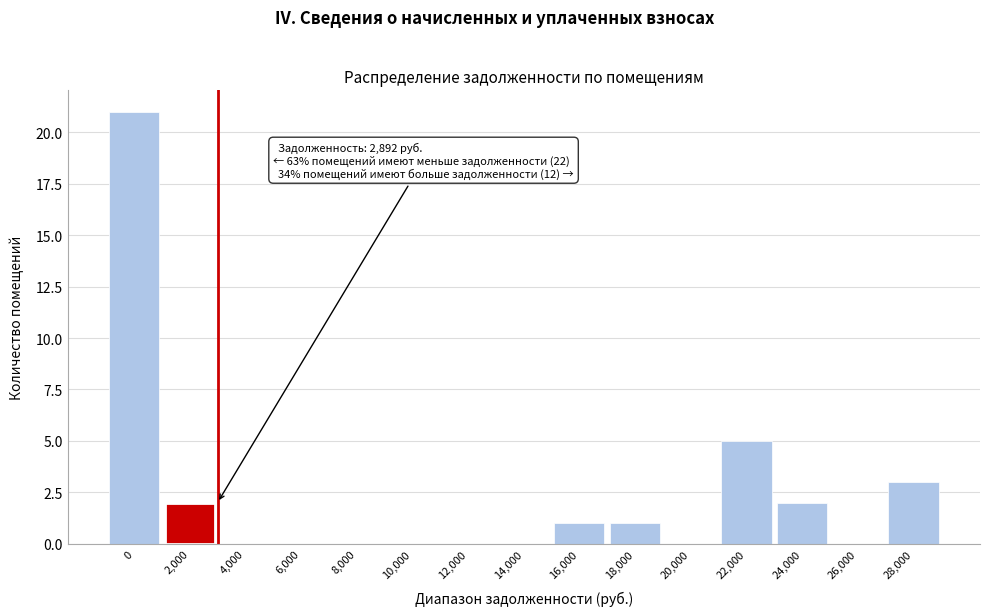

Reading left to right, what are all the values shown in this chart?

0=21	2,000=2	4,000=0	6,000=0	8,000=0	10,000=0	12,000=0	14,000=0	16,000=1	18,000=1	20,000=0	22,000=5	24,000=2	26,000=0	28,000=3